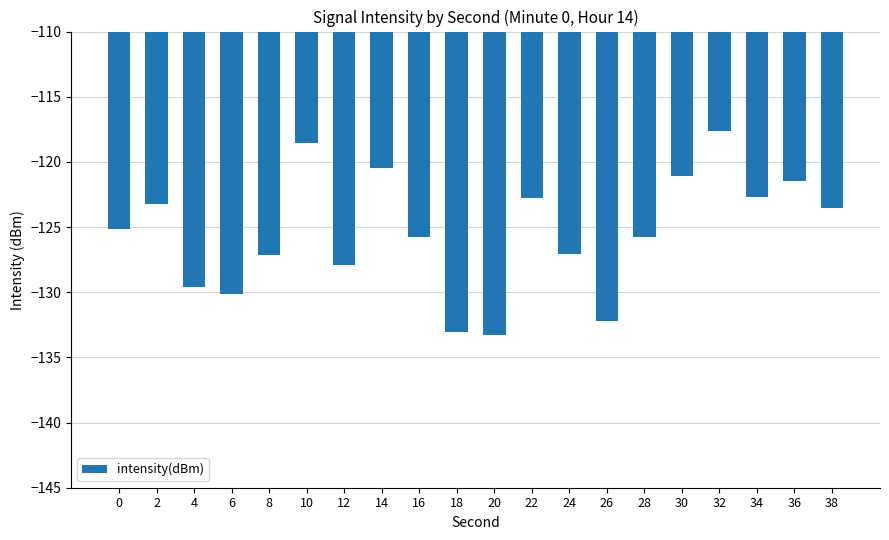

What is the difference between the second highest and minimum values?

14.7